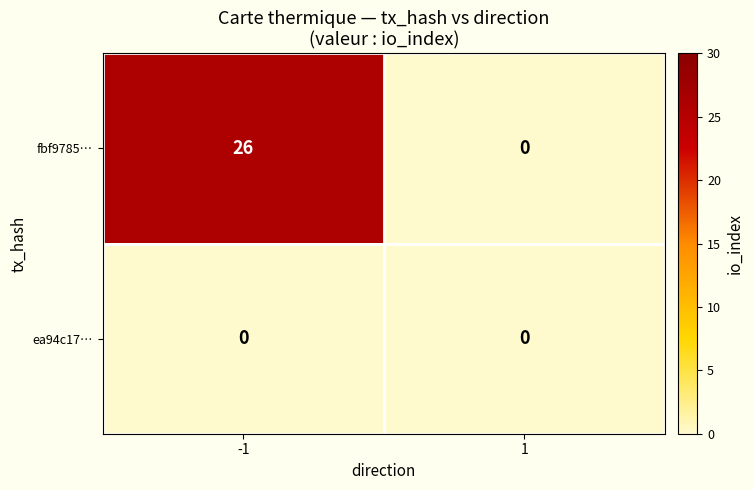

True or false: fbf9785… has a value of 0 at 1.

True